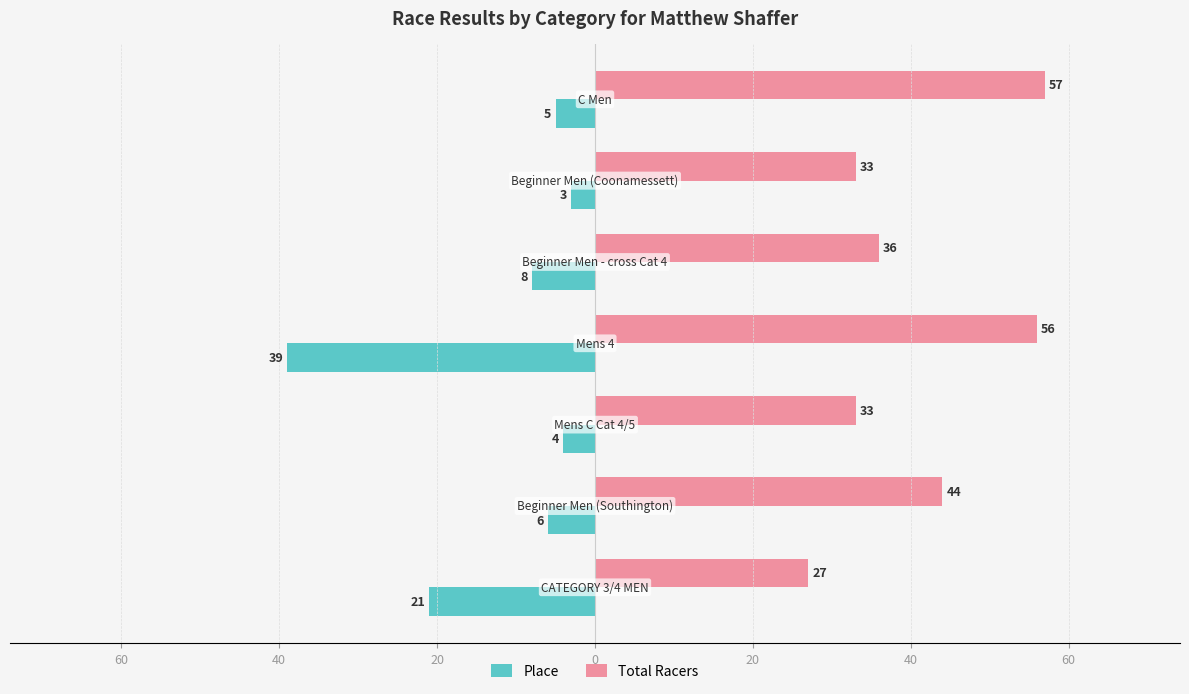

What are all the series names shown in the legend?

Place, Total Racers